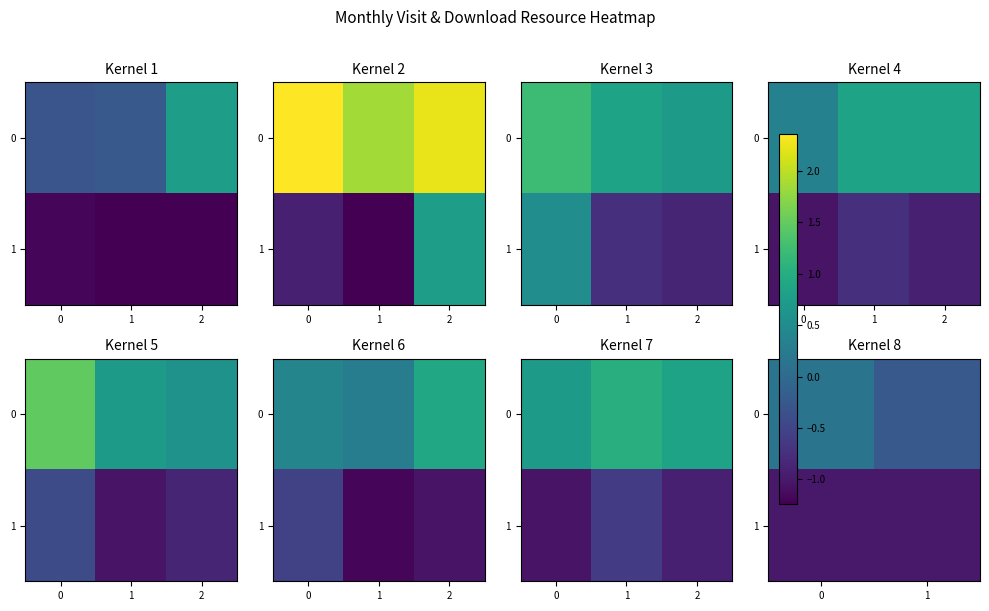

At 0, list the series in order from smallest to largest.

row_1, row_0